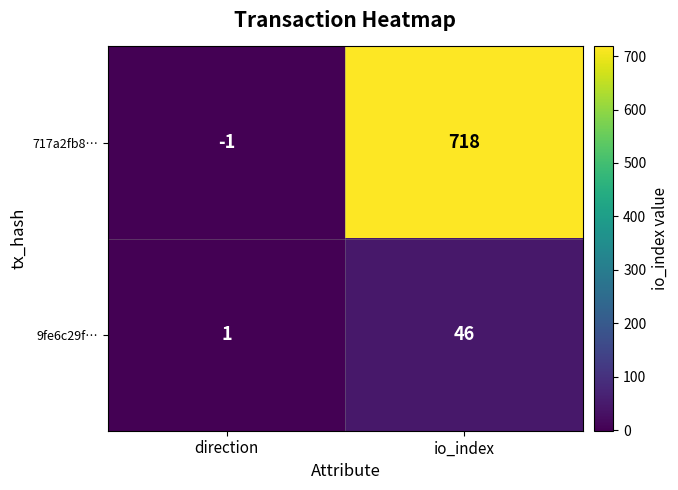

What is the greatest value displayed?

718